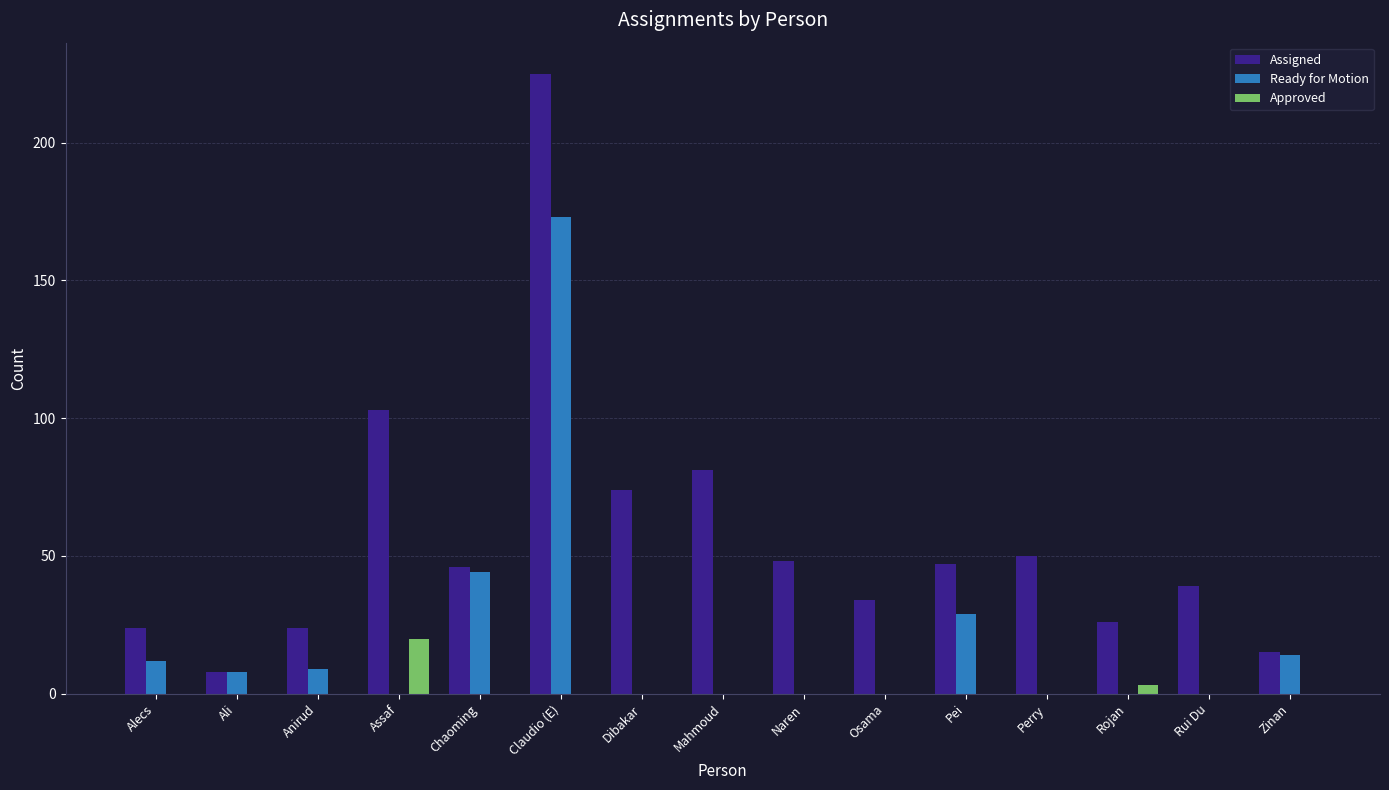

What is the maximum value for Approved?

20